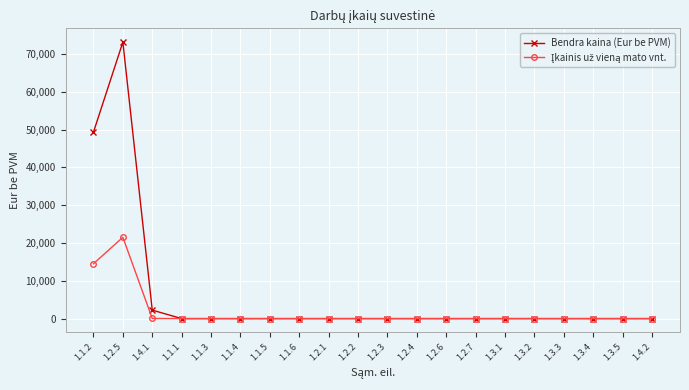

Which series has the largest range (max minus min)?

Bendra kaina (Eur be PVM)